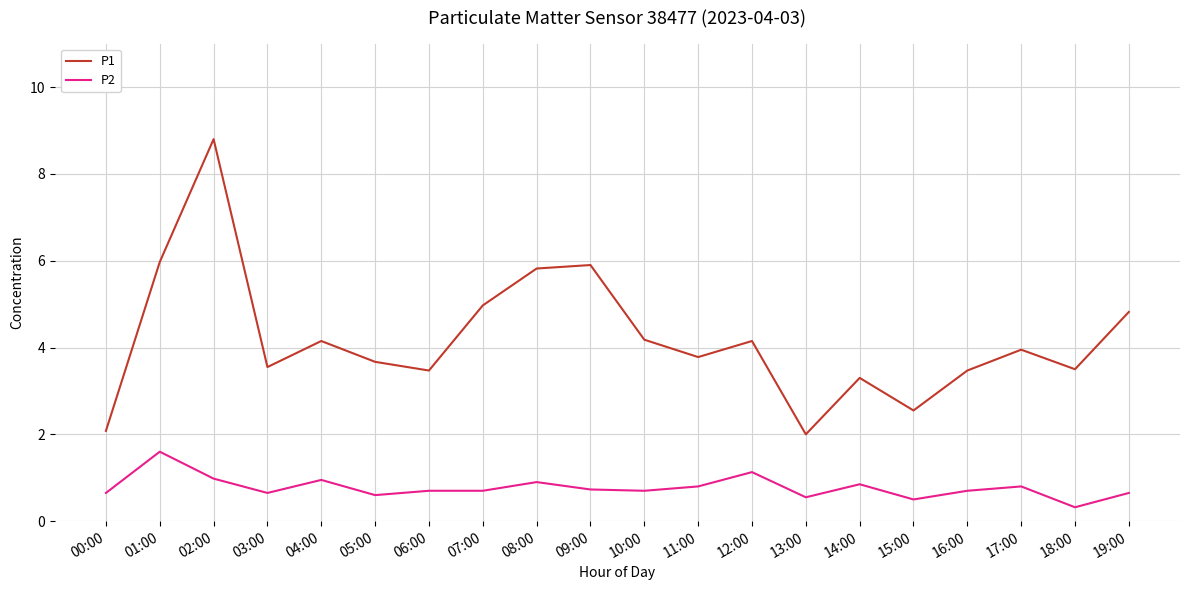

At which category does P1 reach its first local valley?

03:00